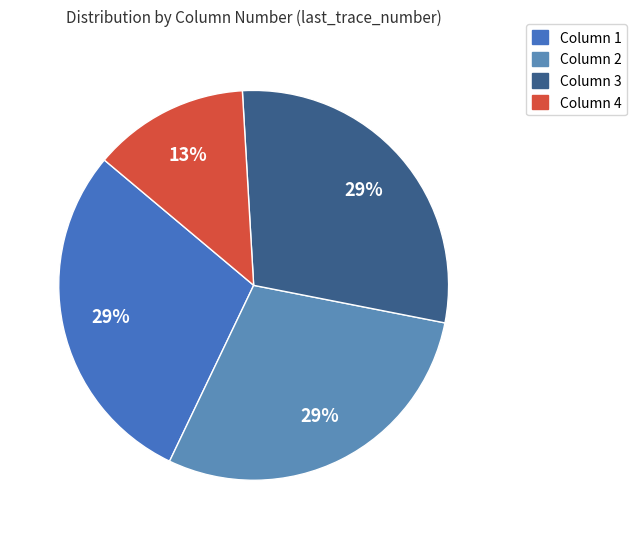

To the nearest percent, what portion does Column 1 represent?

29%